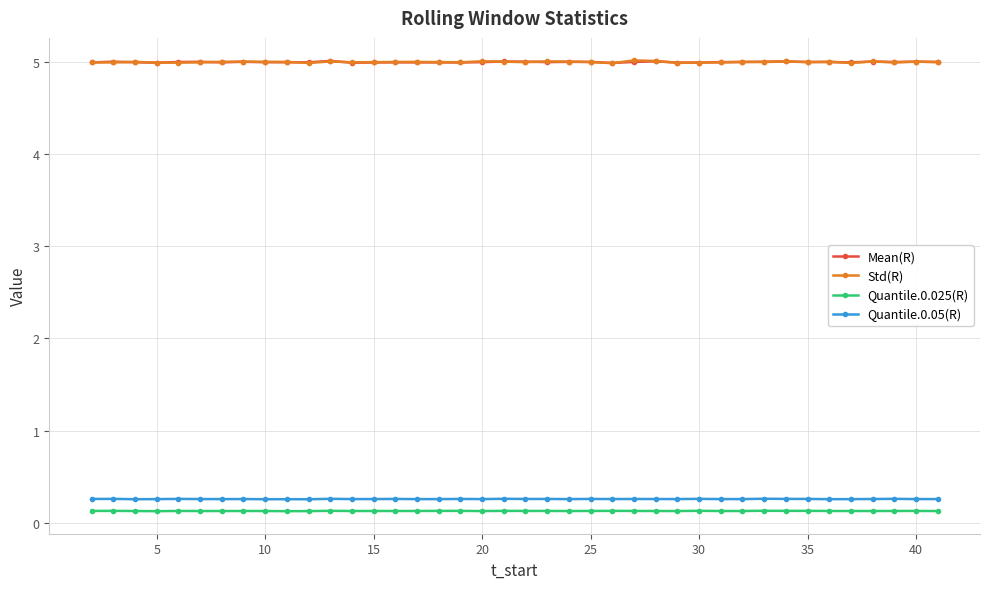

What are all the series names shown in the legend?

Mean(R), Std(R), Quantile.0.025(R), Quantile.0.05(R)